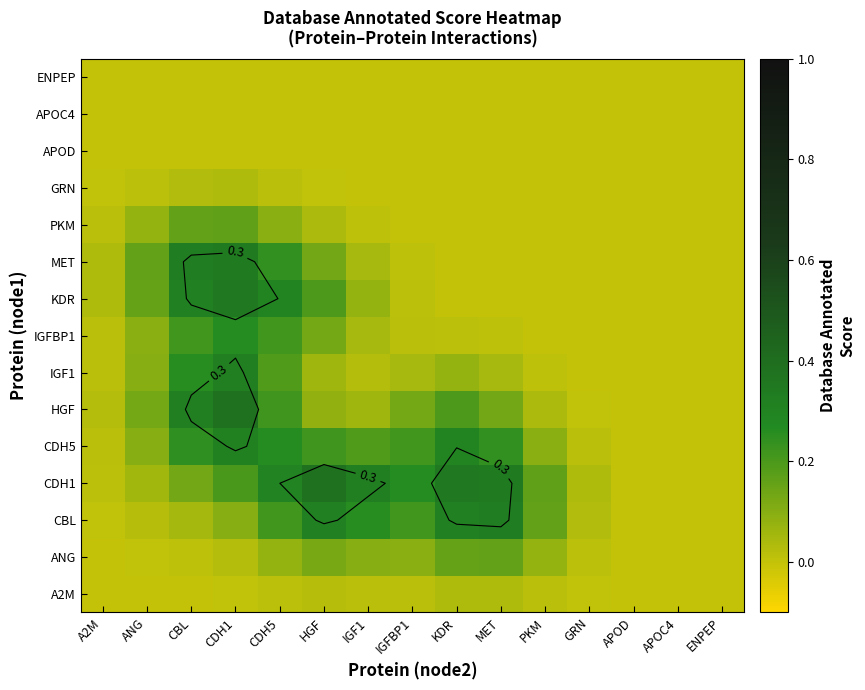

The KDR series shows 0.0 at ENPEP. True or false?

True